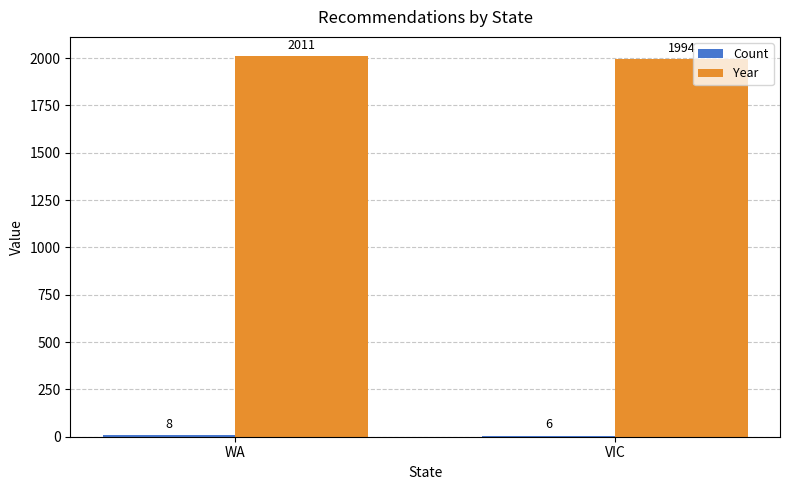

How many groups of bars are there?

2